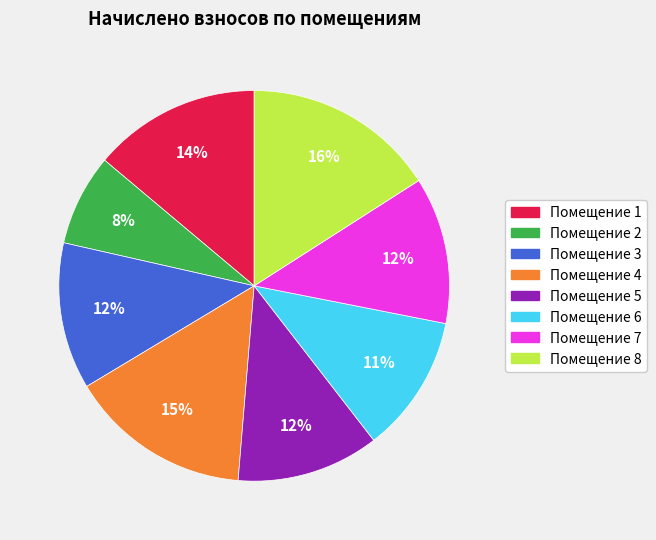

To the nearest percent, what is the difference between the largest and smallest slice percentages?

8%